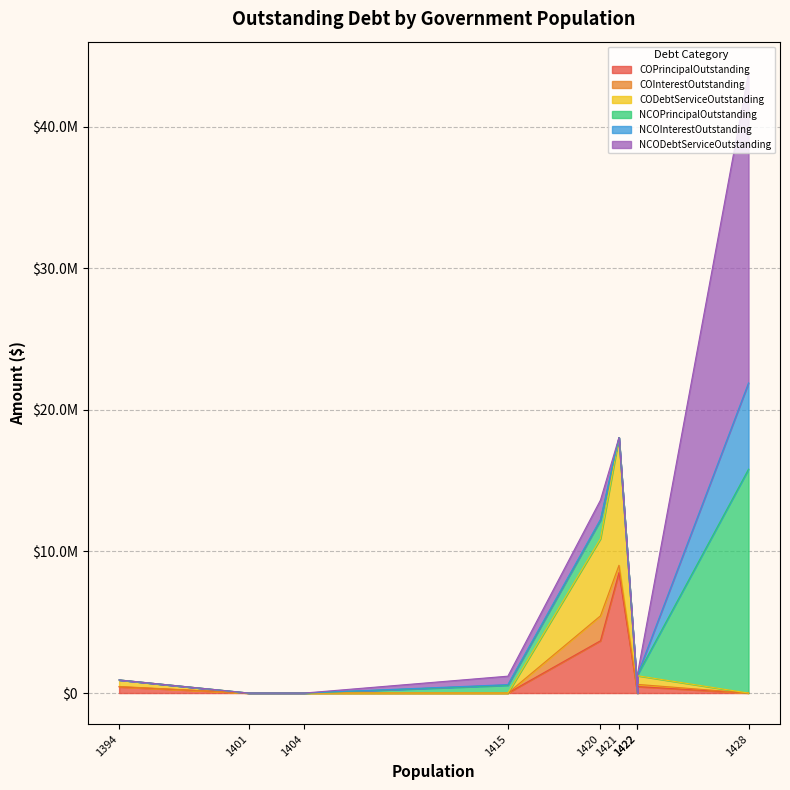

What are all the series names shown in the legend?

COPrincipalOutstanding, COInterestOutstanding, CODebtServiceOutstanding, NCOPrincipalOutstanding, NCOInterestOutstanding, NCODebtServiceOutstanding